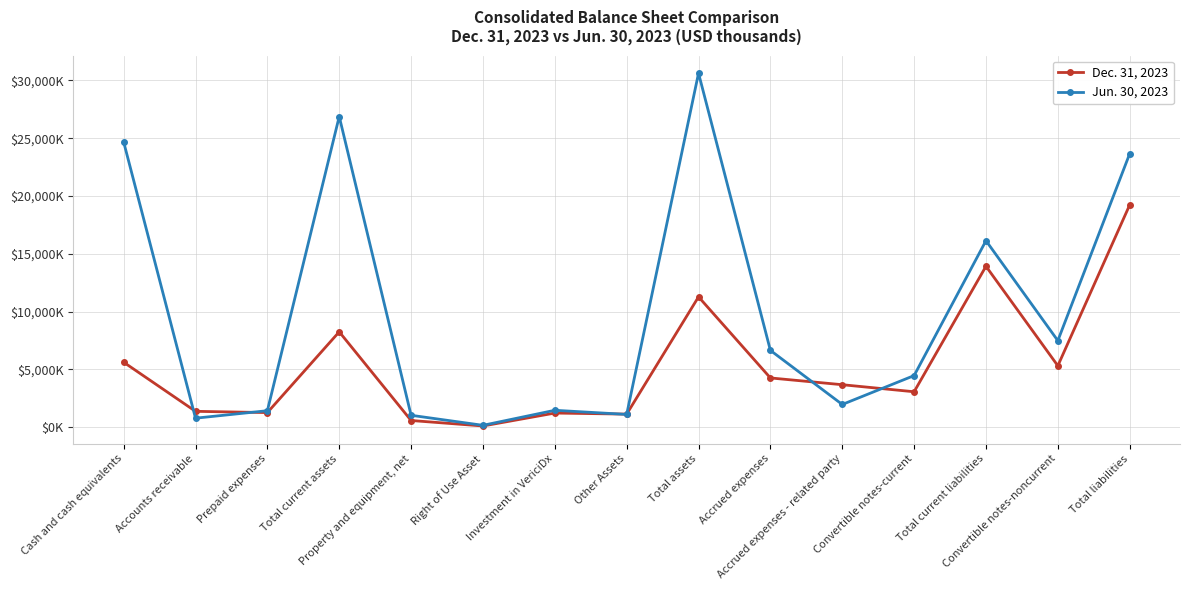

What is the total value across all series at Total current assets?

35132